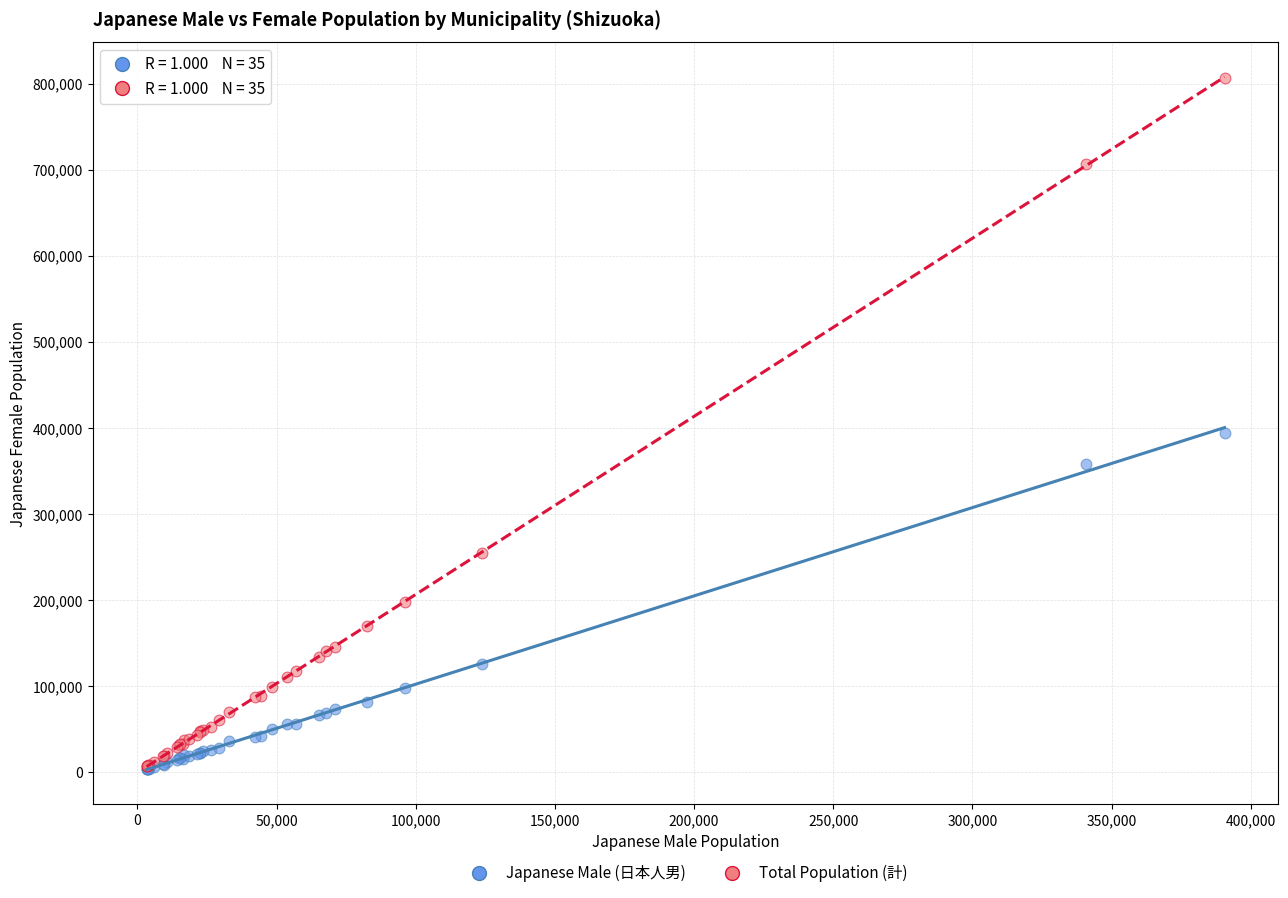

In the Total Population (計) series, what Y value is closest to 406664?

255060